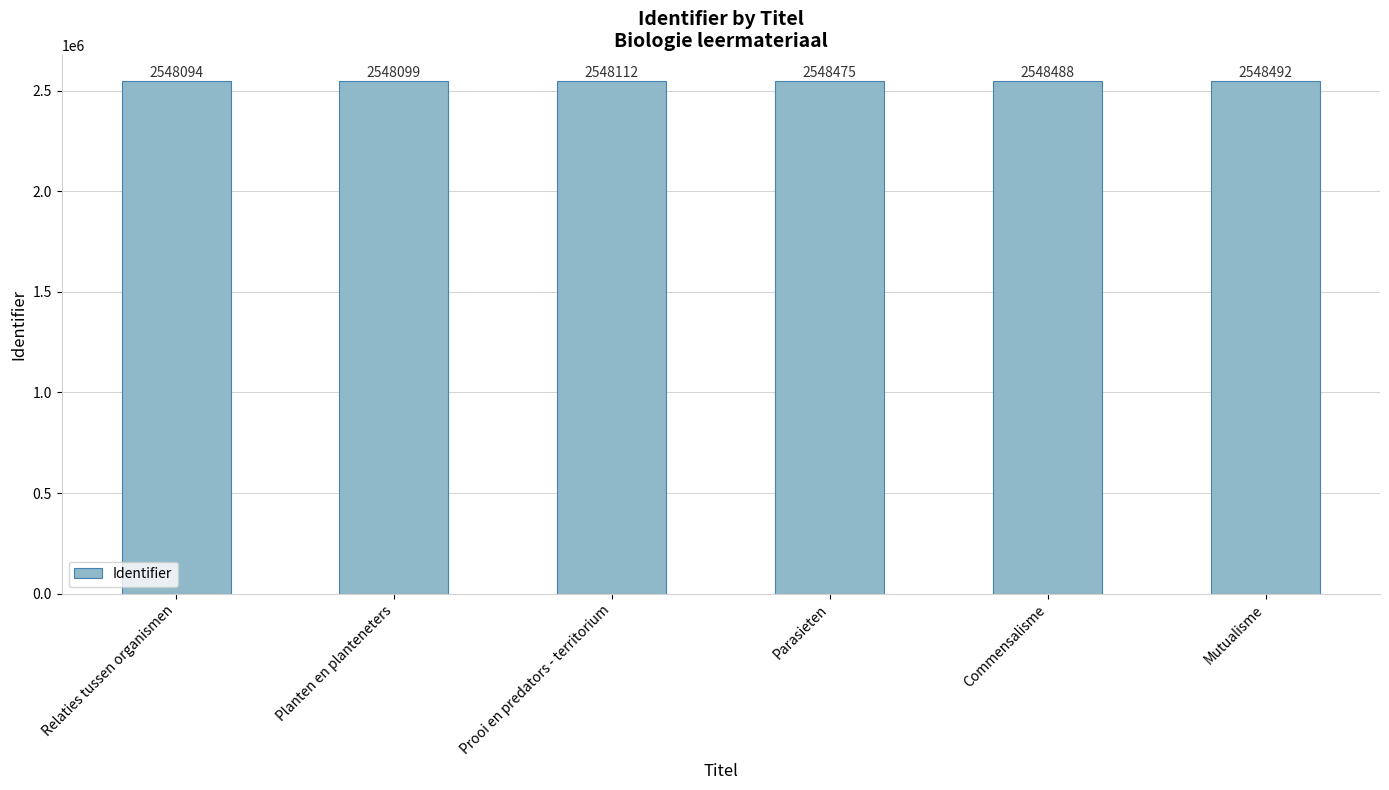

Reading right to left, what are all the values shown in this chart?

Mutualisme=2548492	Commensalisme=2548488	Parasieten=2548475	Prooi en predators - territorium=2548112	Planten en planteneters=2548099	Relaties tussen organismen=2548094